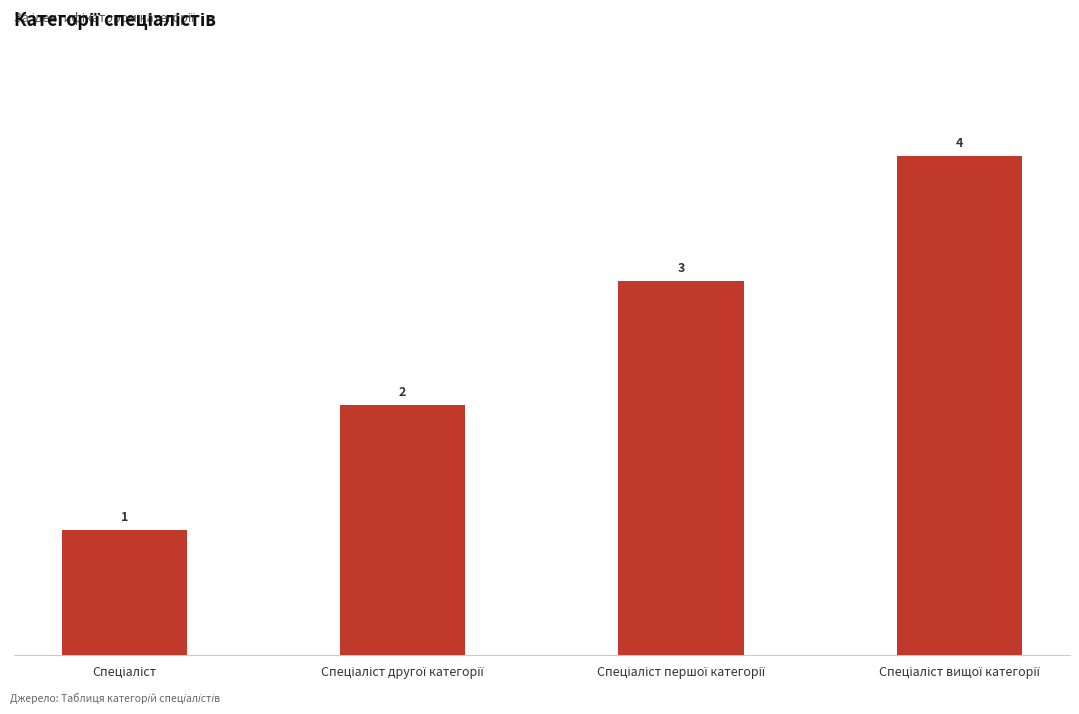

Does the chart contain stacked bars?

No